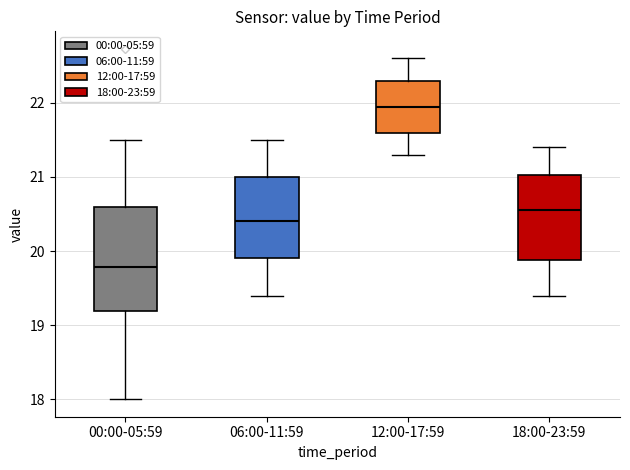

Which box's median line is the highest?

12:00-17:59